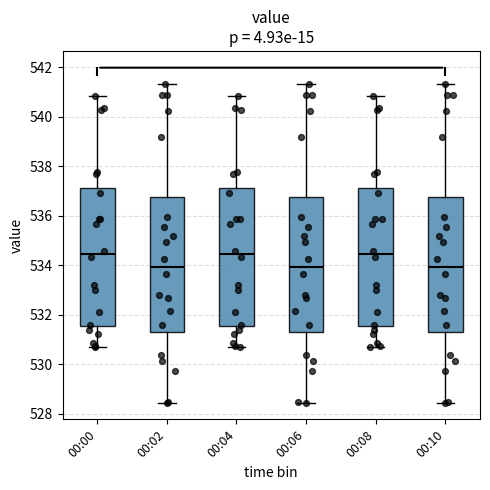

Reading left to right, read every box against the y-axis: the position of its median line, the range the box covers, and the ends of its whiskers. The values are not printed on the chart, so give them approximately, as read against the axis.

00:00: median 534.4, box 531.6 to 537.2, whiskers 530.6 to 540.8
00:02: median 534.0, box 531.2 to 536.8, whiskers 528.4 to 541.4
00:04: median 534.4, box 531.6 to 537.2, whiskers 530.6 to 540.8
00:06: median 534.0, box 531.2 to 536.8, whiskers 528.4 to 541.4
00:08: median 534.4, box 531.6 to 537.2, whiskers 530.6 to 540.8
00:10: median 534.0, box 531.2 to 536.8, whiskers 528.4 to 541.4